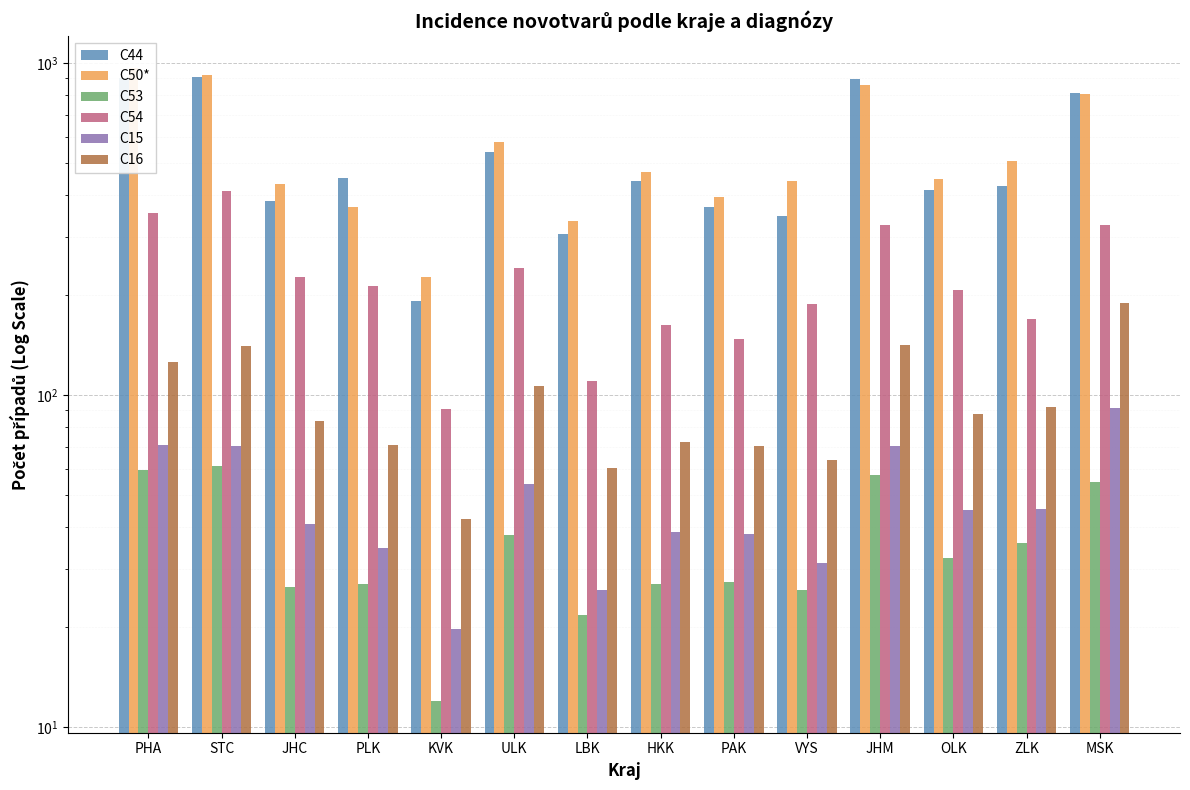

Are the bars horizontal?

No